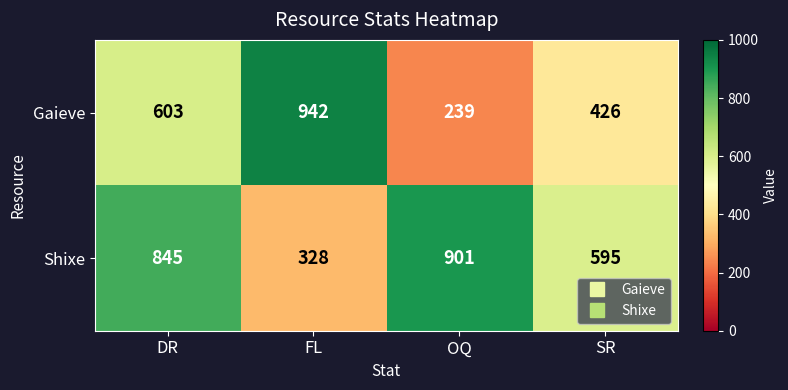

Where is Shixe nearest to the value 614?

SR